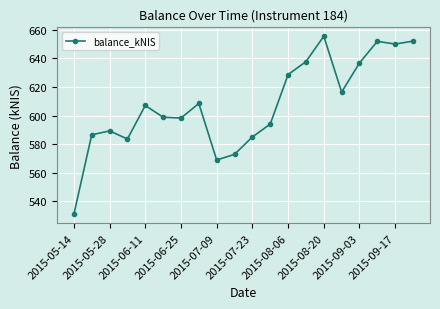

What is the average value?

607.6